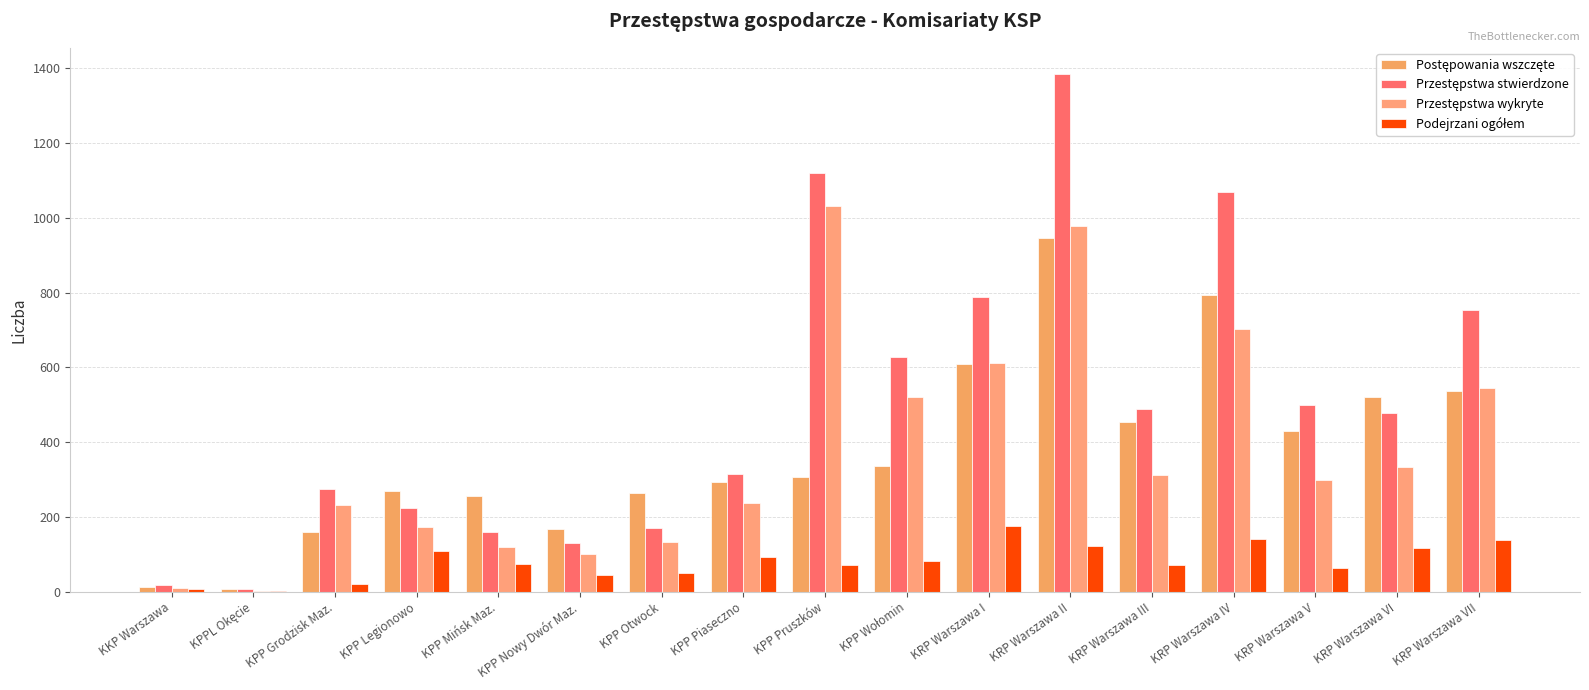

The Postępowania wszczęte series shows 1091 at KRP Warszawa I. True or false?

False